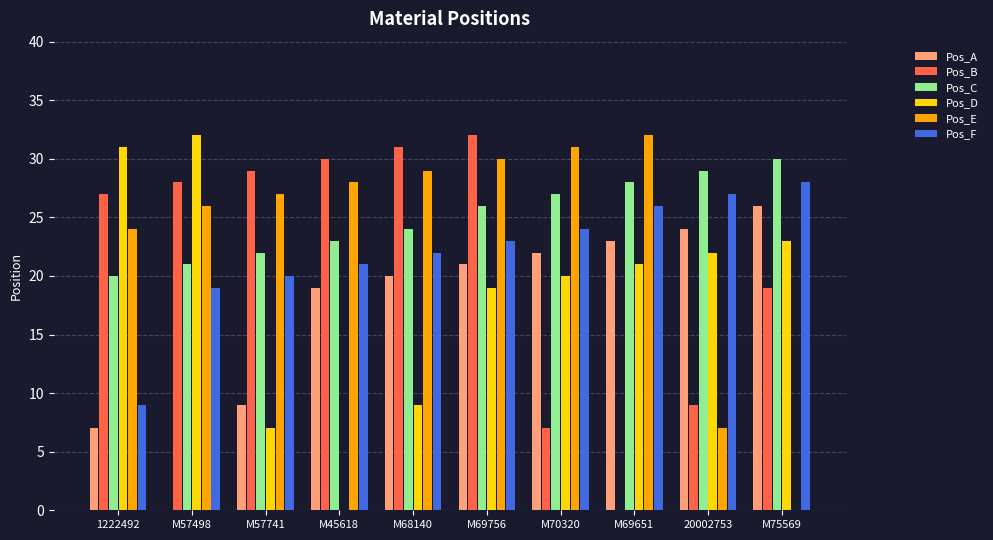

How many groups of bars are there?

10